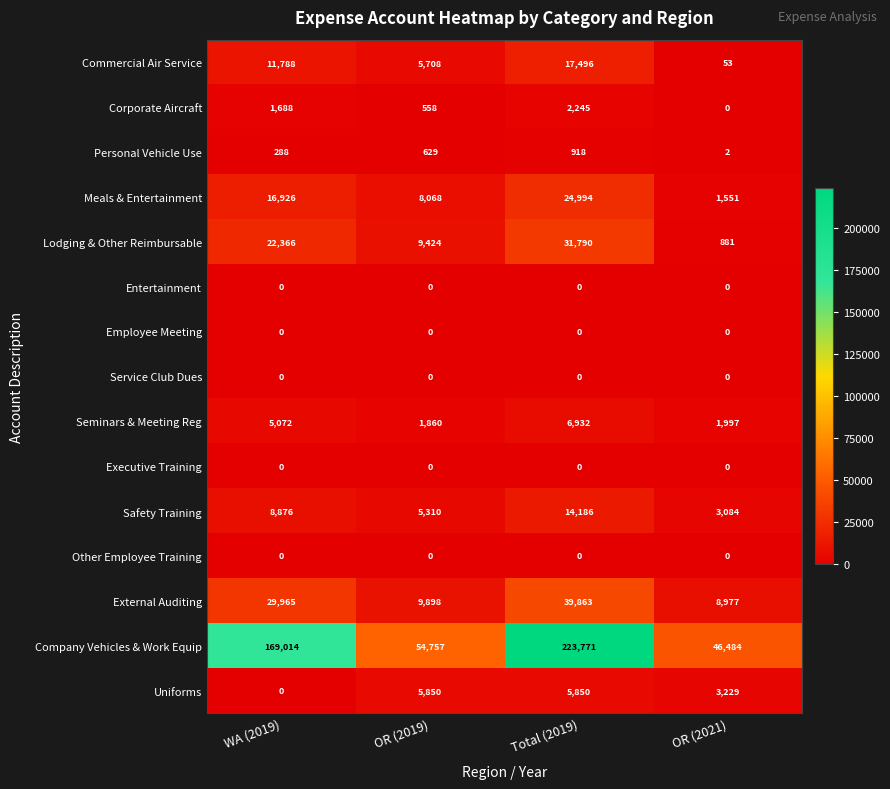

Rank the categories by Commercial Air Service value from highest to lowest.

Total (2019), WA (2019), OR (2019), OR (2021)